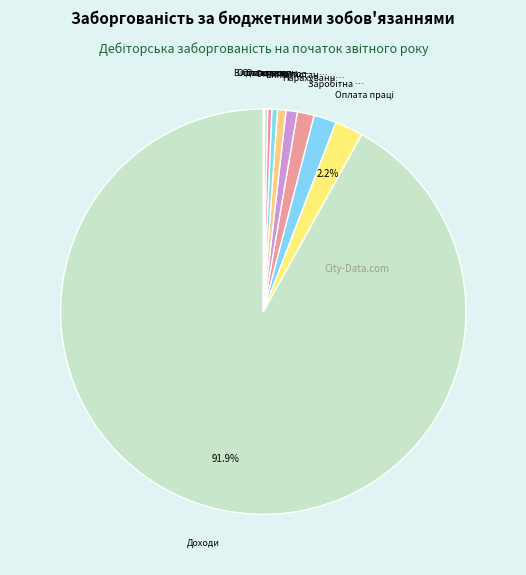

Is there a majority slice in this chart?

Yes